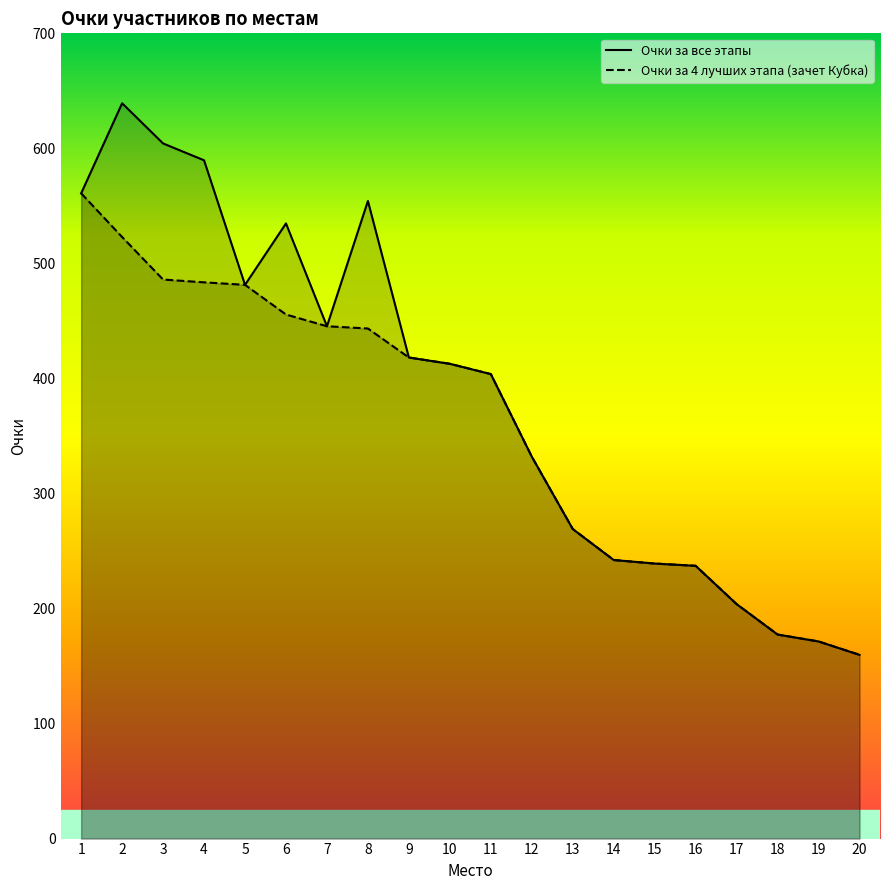

Where is Очки за 4 лучших этапа (зачет Кубка) nearest to the value 360?

12